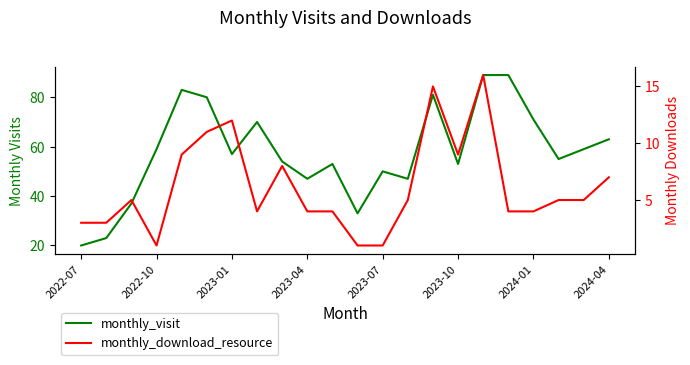

True or false: monthly_download_resource and monthly_visit cross at least once.

False